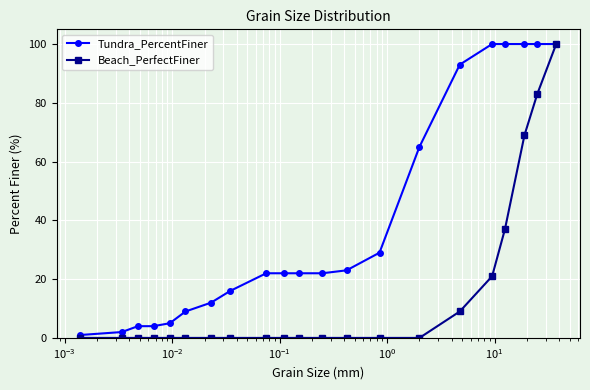

At how many categories does at least one series exceed 0?

21